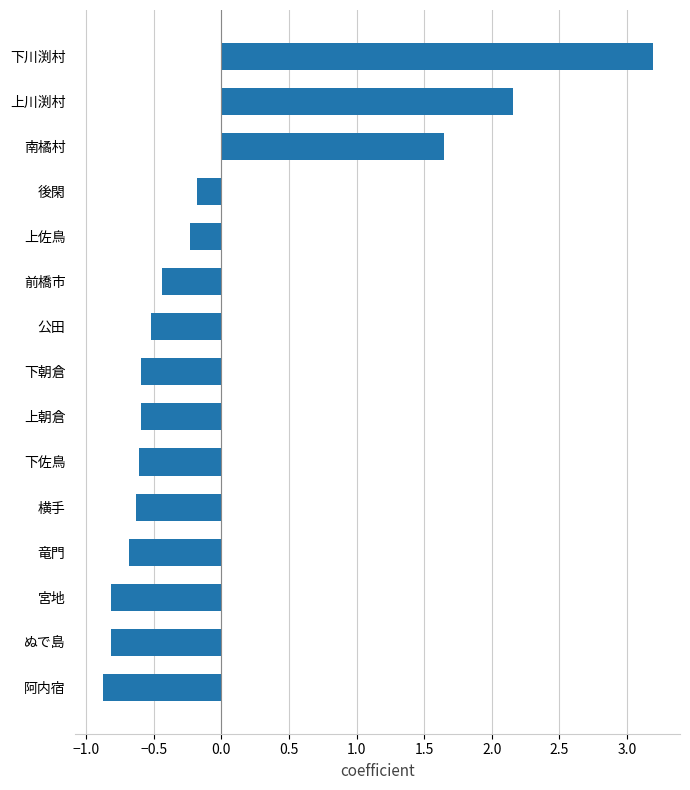

How many positive values are there?

3